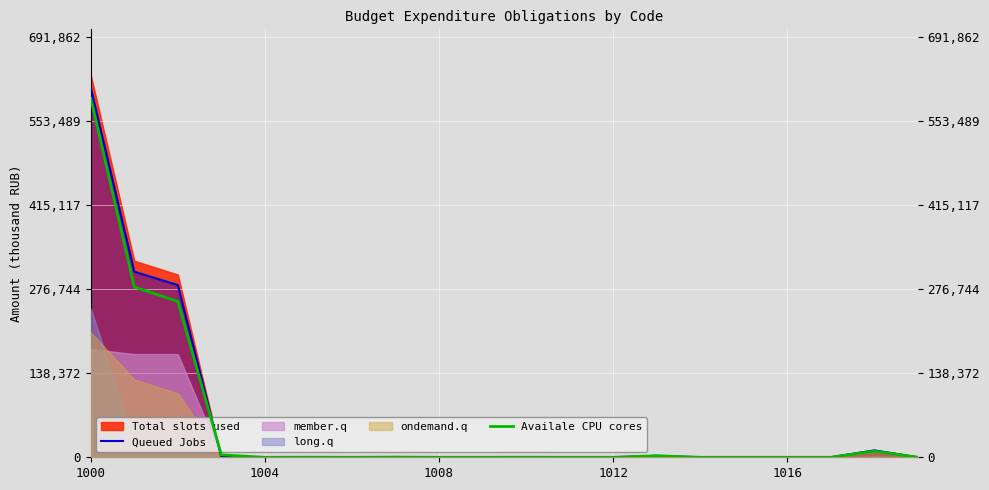

True or false: Queued Jobs has a value of 99124.8 at 1008.

False